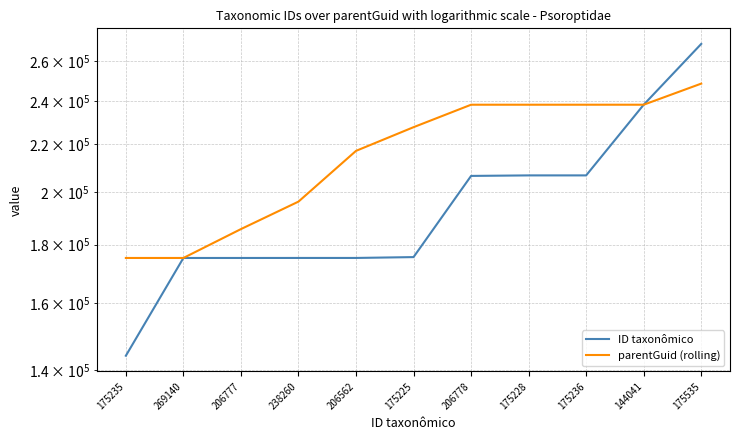

What position from the left is 175228?

8